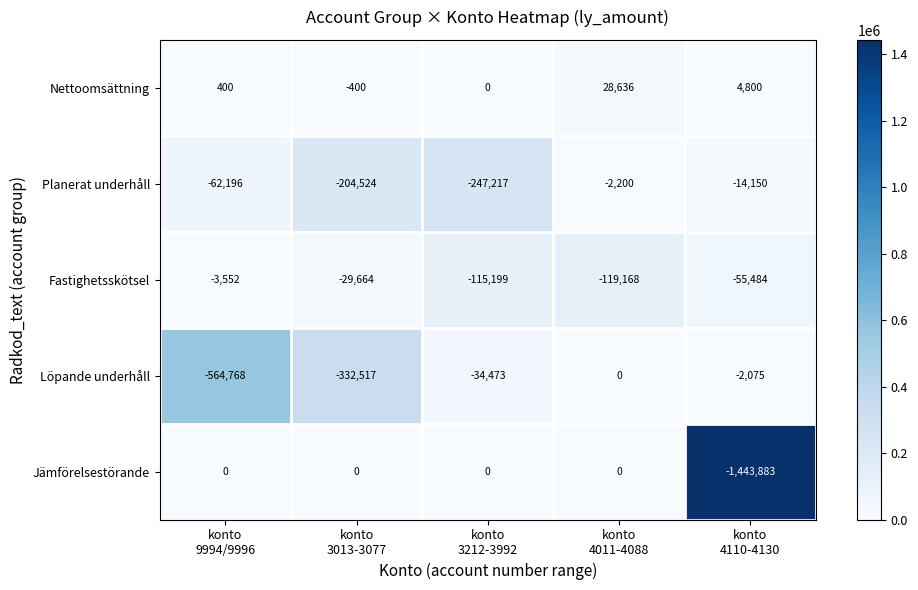

What is the lowest value of the Nettoomsättning series?

-400